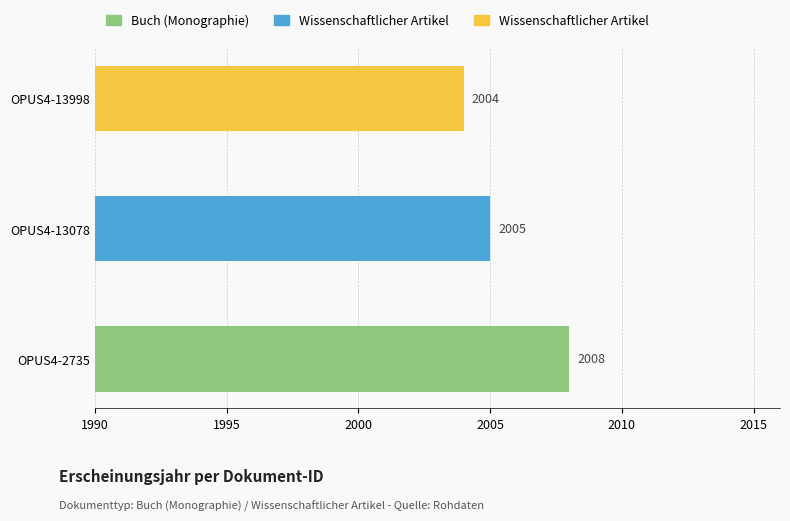

Which label corresponds to the largest value in the chart?

OPUS4-2735